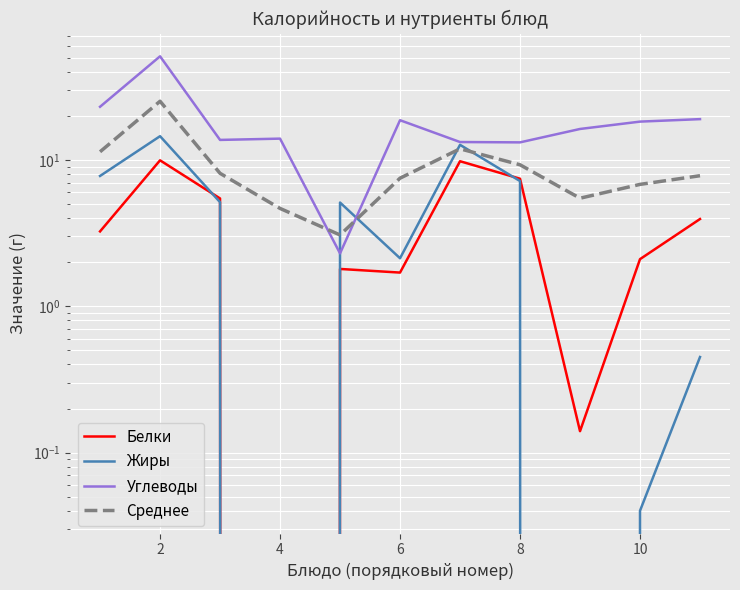

What is the value of the Белки point at the 7th from the left?

9.8